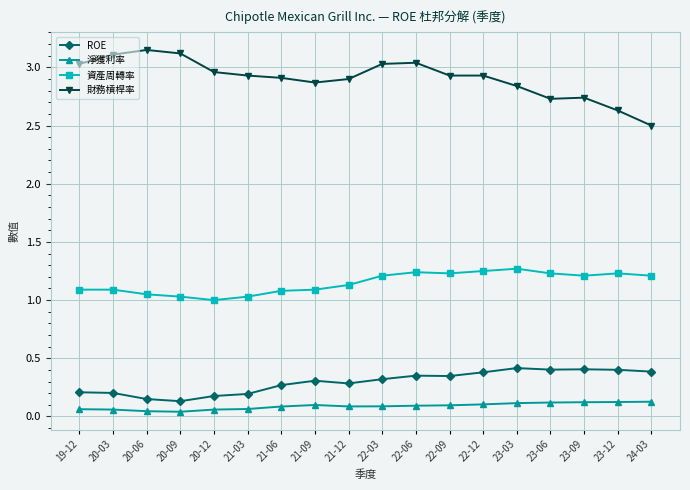

Which series has the largest range (max minus min)?

財務槓桿率